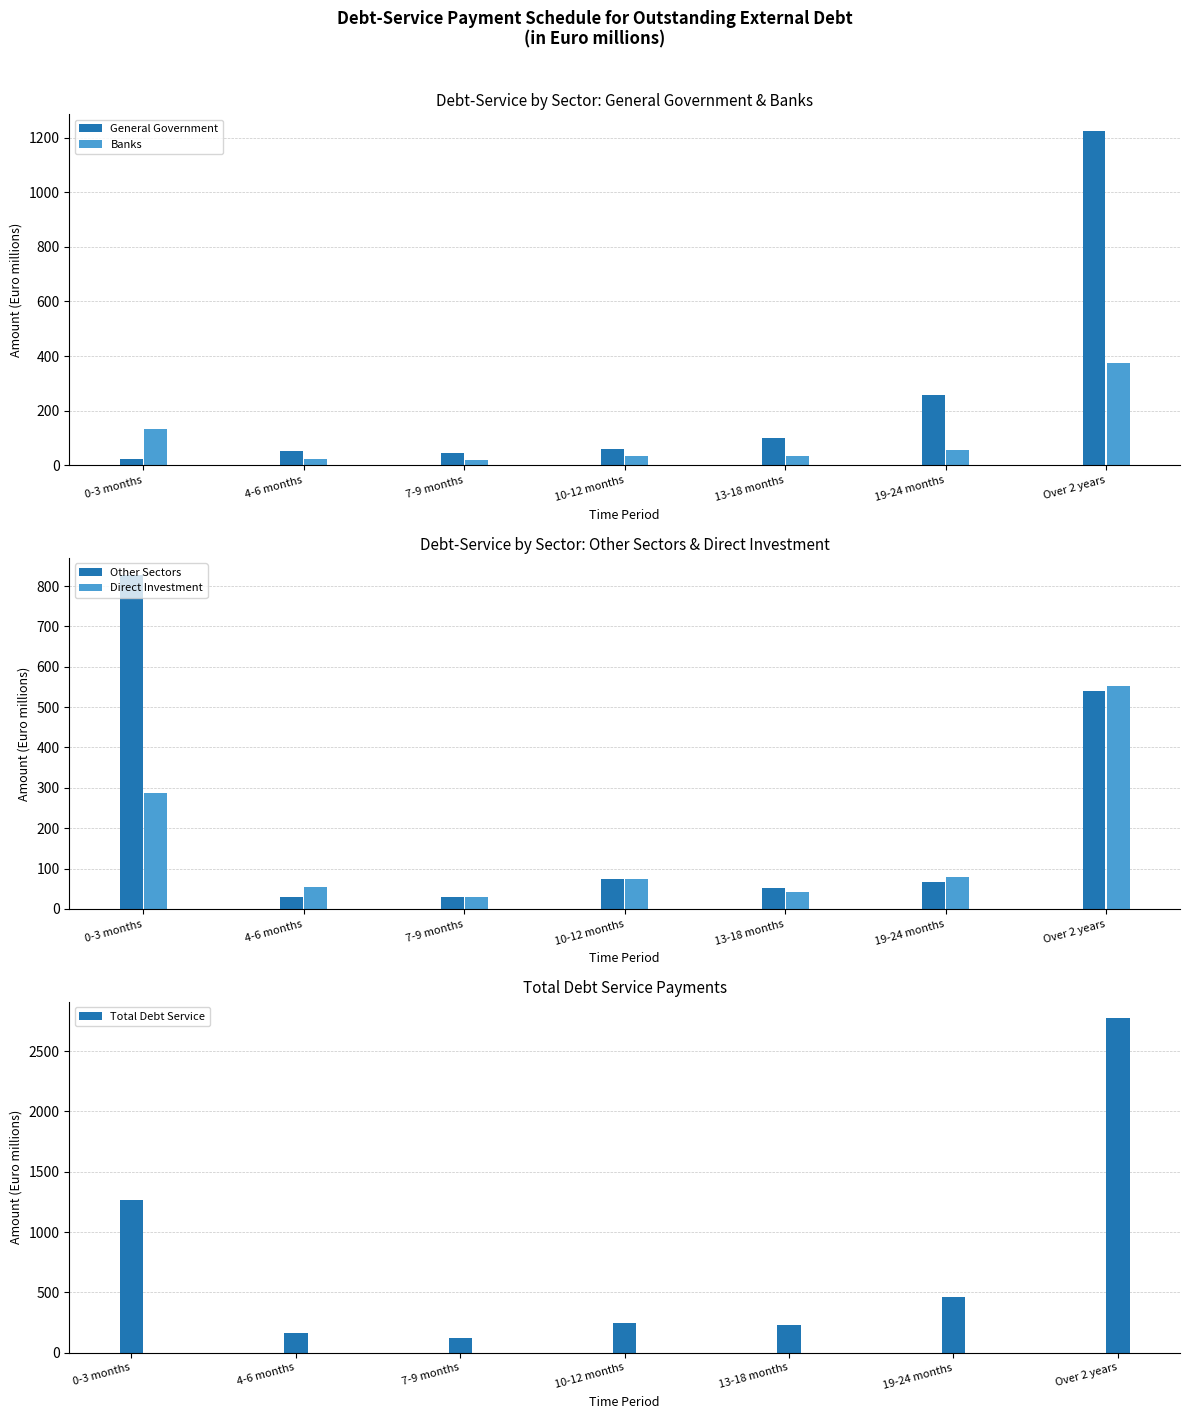

How many series are shown in this chart?

5